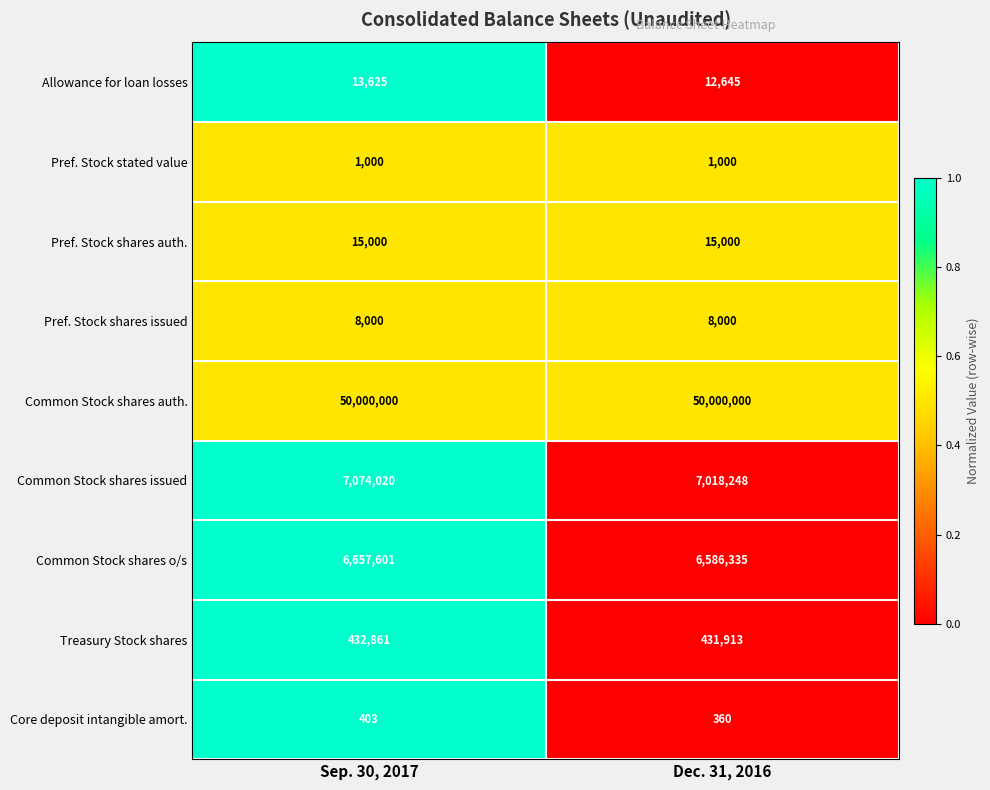

What is the sum of the Pref. Stock shares issued values at Sep. 30, 2017 and Dec. 31, 2016?

16000